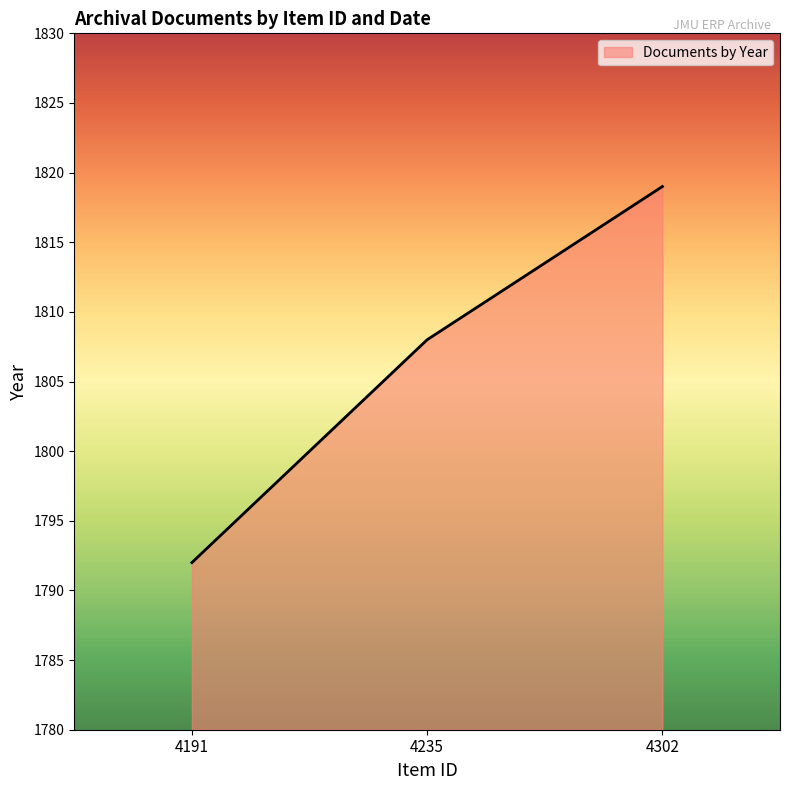

What is the sum of all values?

5419